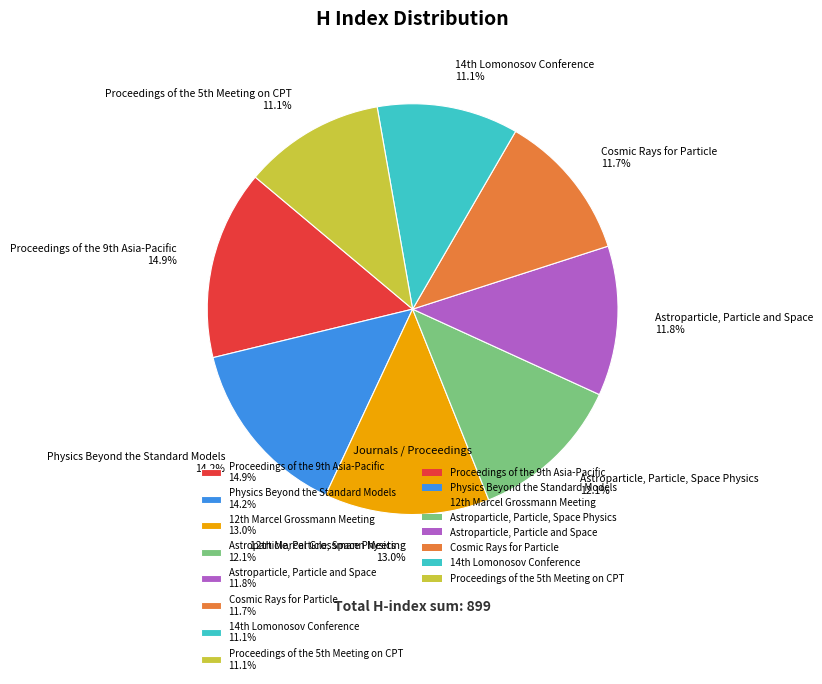

Count the number of slices in the pie.

8